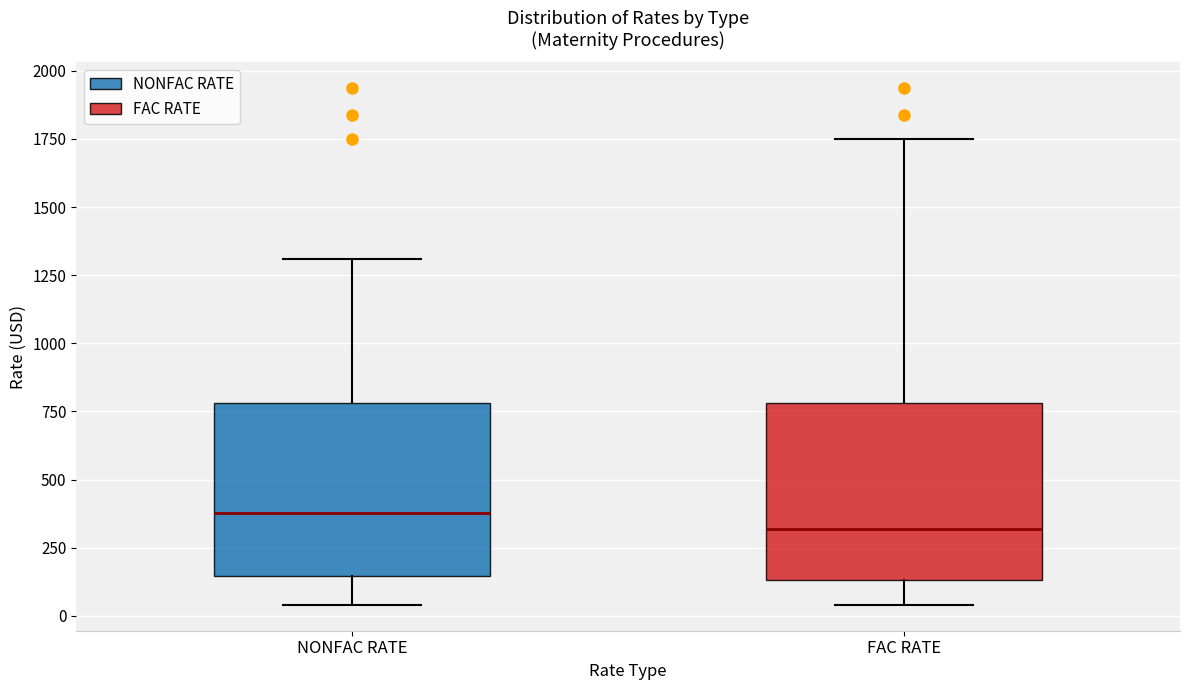

Which box has the highest median line?

NONFAC RATE